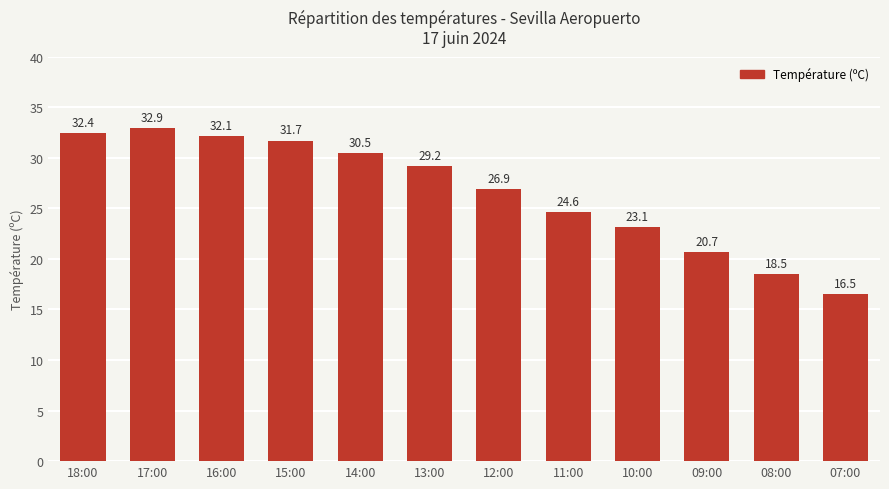

Does the chart contain stacked bars?

No